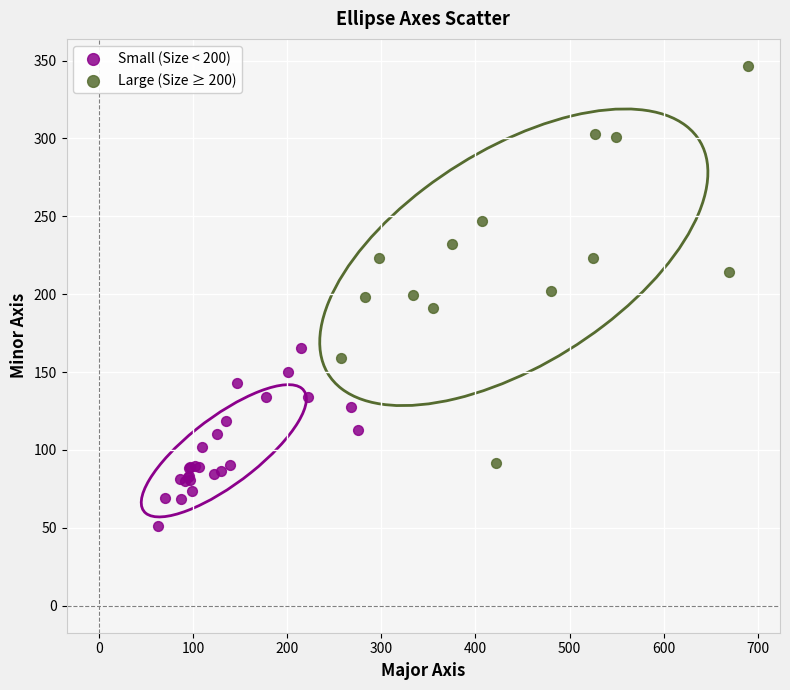

What are all the series names shown in the legend?

Small (Size < 200), Large (Size ≥ 200)